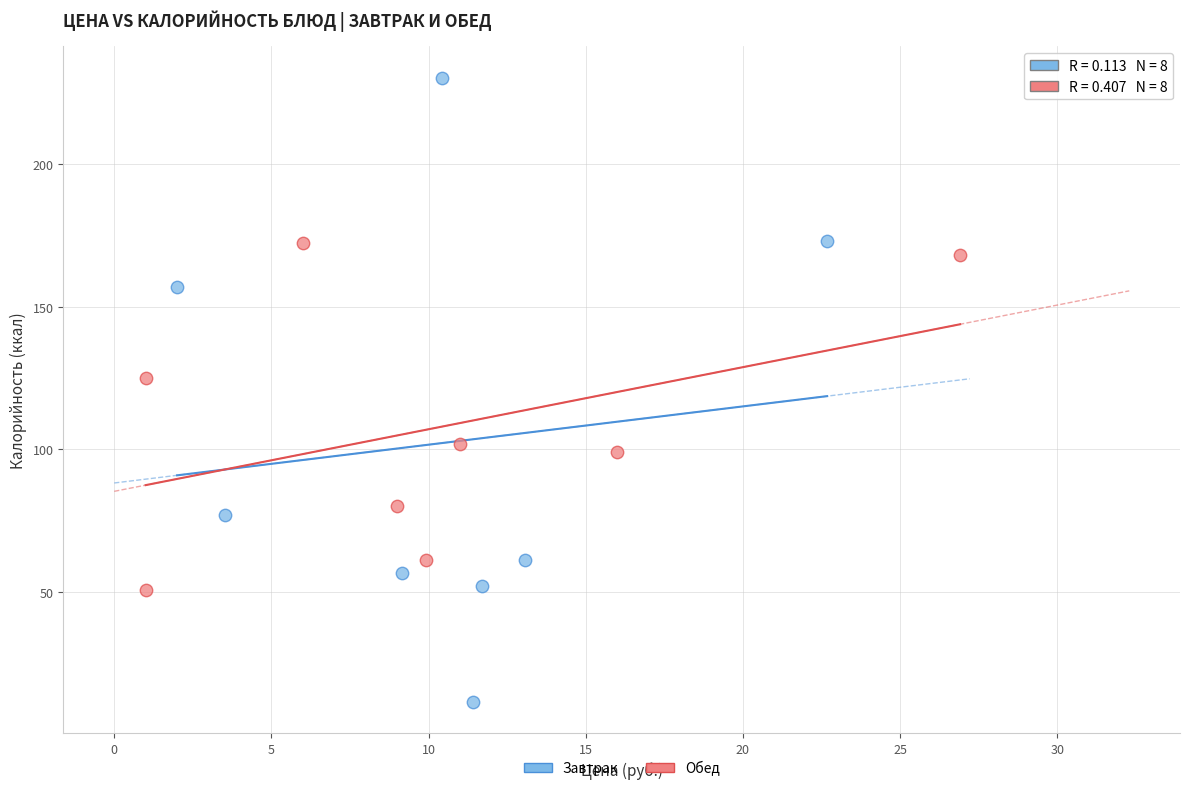

Which series contains the lowest Y value?

Завтрак